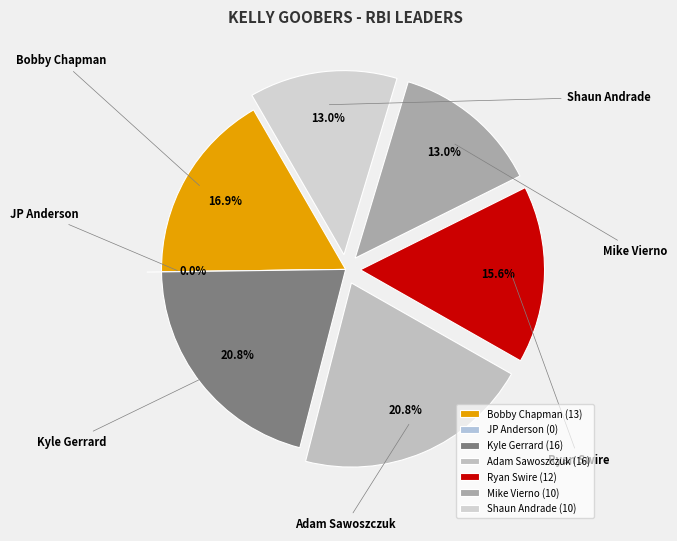

The Adam Sawoszczuk slice represents 31% of the pie. True or false?

False